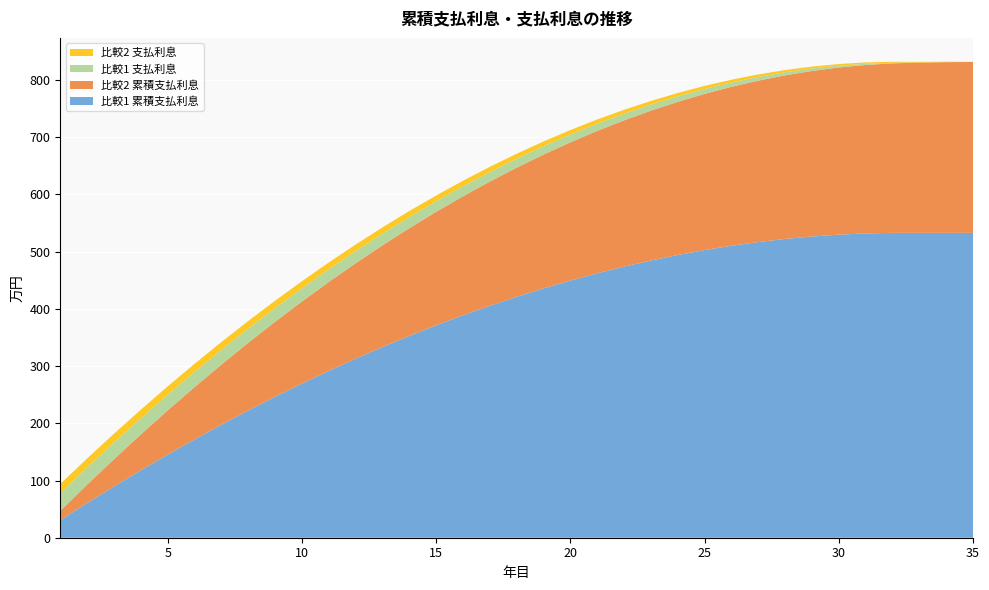

Reading right to left, list all the values displayed in this chart.

比較1 累積支払利息: 532.8	532.8	532.8	532.8	531.8	529.7	526.5	522.2	516.8	510.3	502.7	494.1	484.5	473.8	462.1	449.4	435.7	421.1	405.4	388.8	371.2	352.7	333.3	312.9	291.6	269.4	246.3	222.4	197.5	171.8	145.3	117.9	89.6	60.6	30.7
比較2 累積支払利息: 298.7	298.4	297.6	296.3	294.5	292.2	289.3	286.0	282.2	277.8	273.0	267.7	261.9	255.6	248.9	241.6	233.9	225.7	217.1	207.9	198.3	188.3	177.7	166.7	155.3	143.4	131.1	118.3	105.0	91.3	77.2	62.6	47.6	32.2	16.3
比較1 支払利息: 0.0	0.0	0.0	1.0	2.1	3.2	4.3	5.4	6.5	7.5	8.6	9.6	10.7	11.7	12.7	13.7	14.7	15.7	16.6	17.6	18.5	19.4	20.4	21.3	22.2	23.1	24.0	24.8	25.7	26.6	27.4	28.2	29.1	29.9	30.7
比較2 支払利息: 0.3	0.8	1.3	1.8	2.3	2.8	3.3	3.8	4.3	4.8	5.3	5.8	6.3	6.8	7.2	7.7	8.2	8.7	9.1	9.6	10.1	10.5	11.0	11.4	11.9	12.3	12.8	13.2	13.7	14.1	14.6	15.0	15.4	15.9	16.3